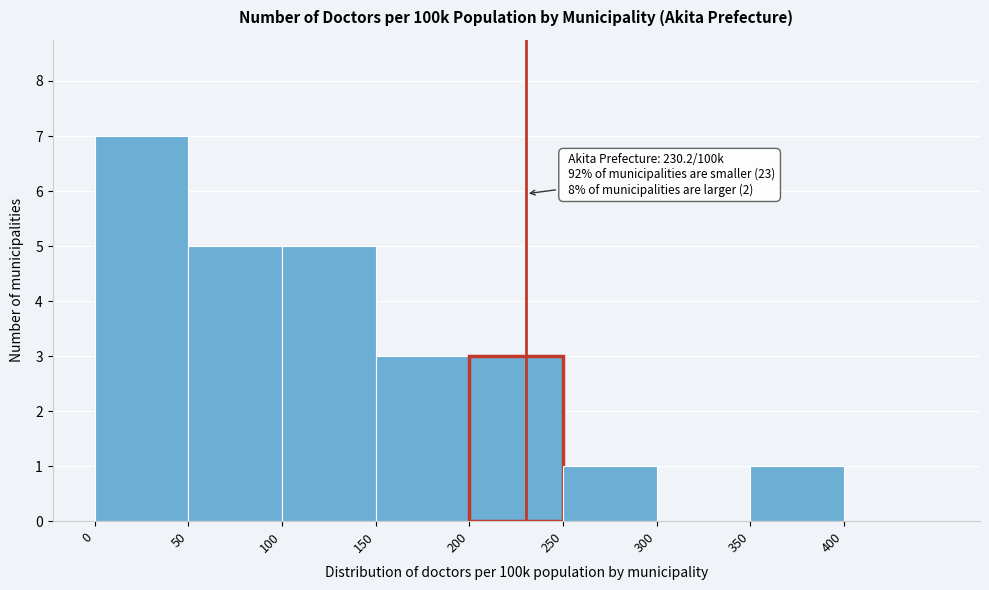

Over which range of the x-axis is the bar tallest?

0 to 50